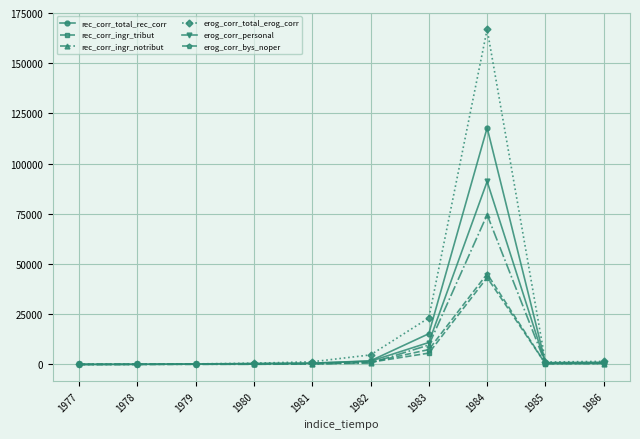

What is the spread (max minus min) of values at 1984?

123620.0